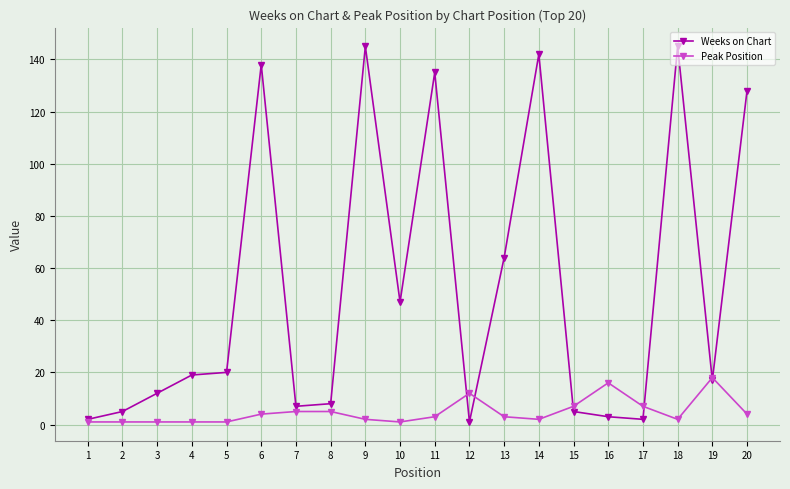

Count the number of categories in the chart.

20